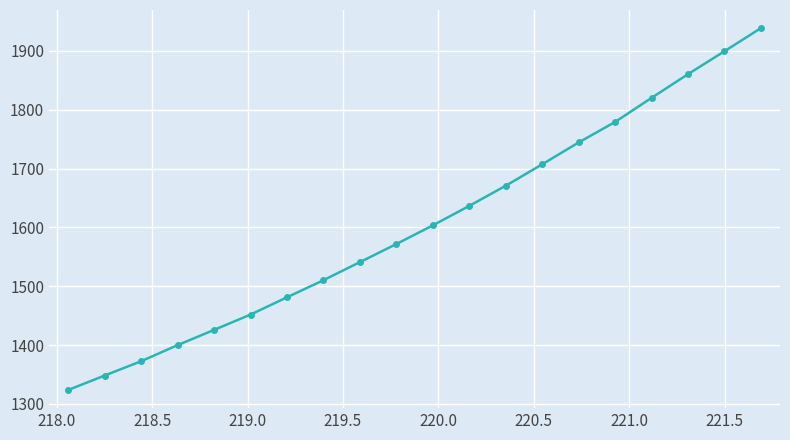

True or false: the data has more than 2 interior local peaks.

False